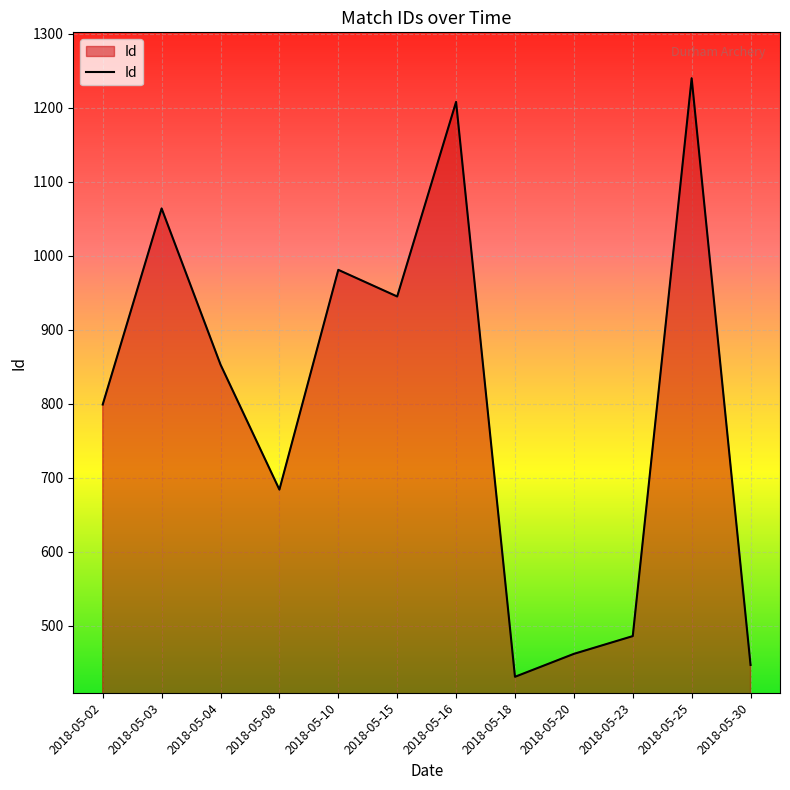

Rank the categories by value from lowest to highest.

2018-05-18, 2018-05-30, 2018-05-20, 2018-05-23, 2018-05-08, 2018-05-02, 2018-05-04, 2018-05-15, 2018-05-10, 2018-05-03, 2018-05-16, 2018-05-25